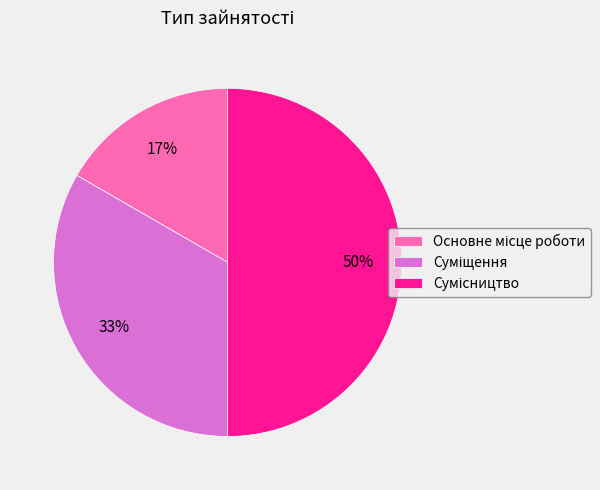

To the nearest percent, what is the average slice percentage?

33%